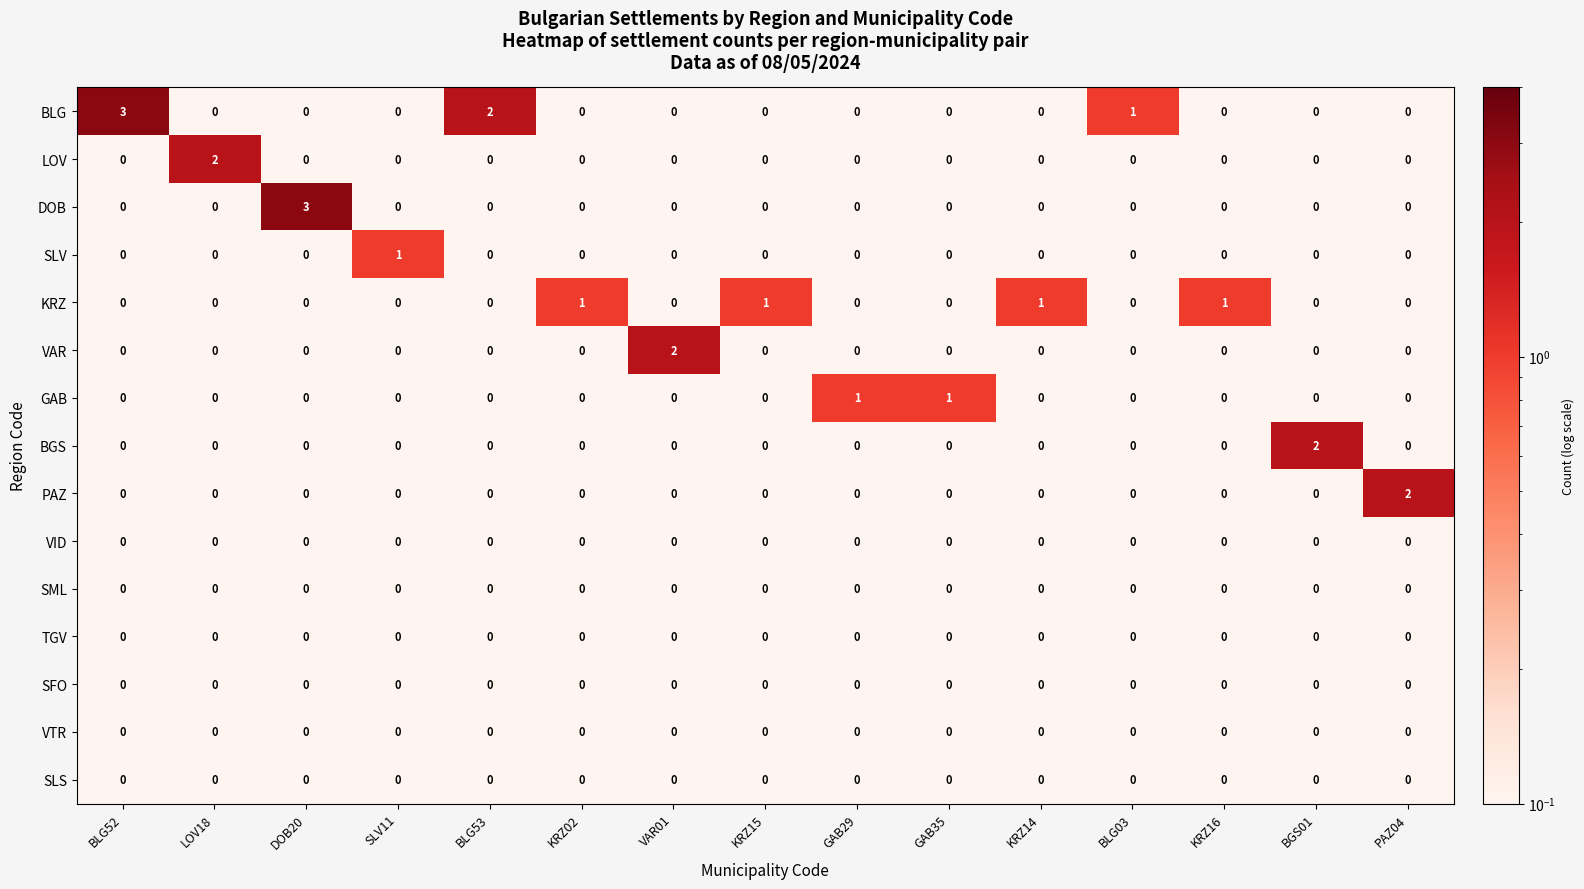

Is the value of KRZ at KRZ02 greater than the value of SLS at BLG03?

Yes